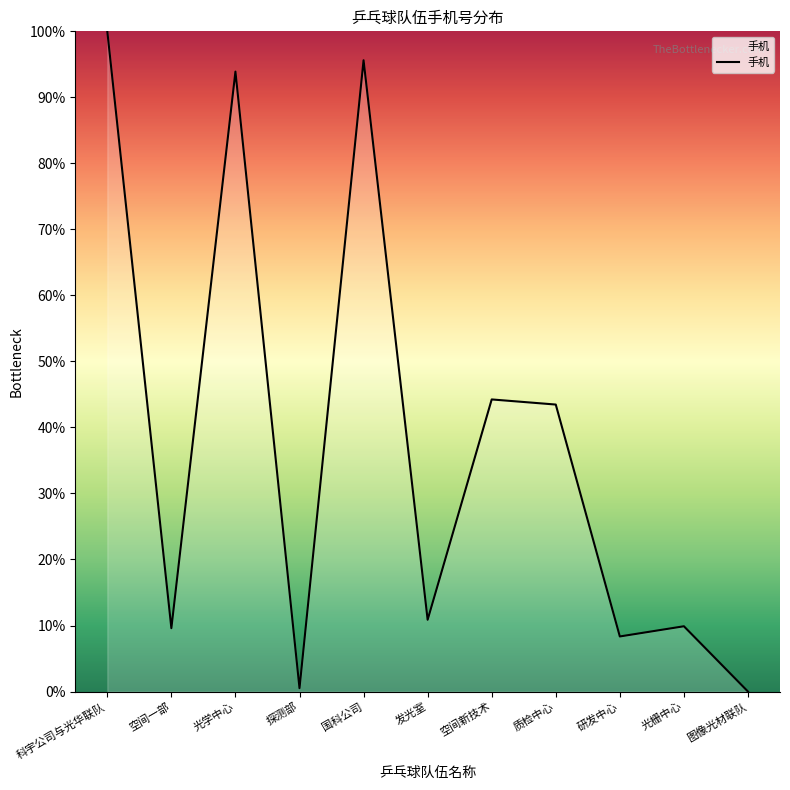

What is the difference between the values at 发光室 and 光学中心?

83.0